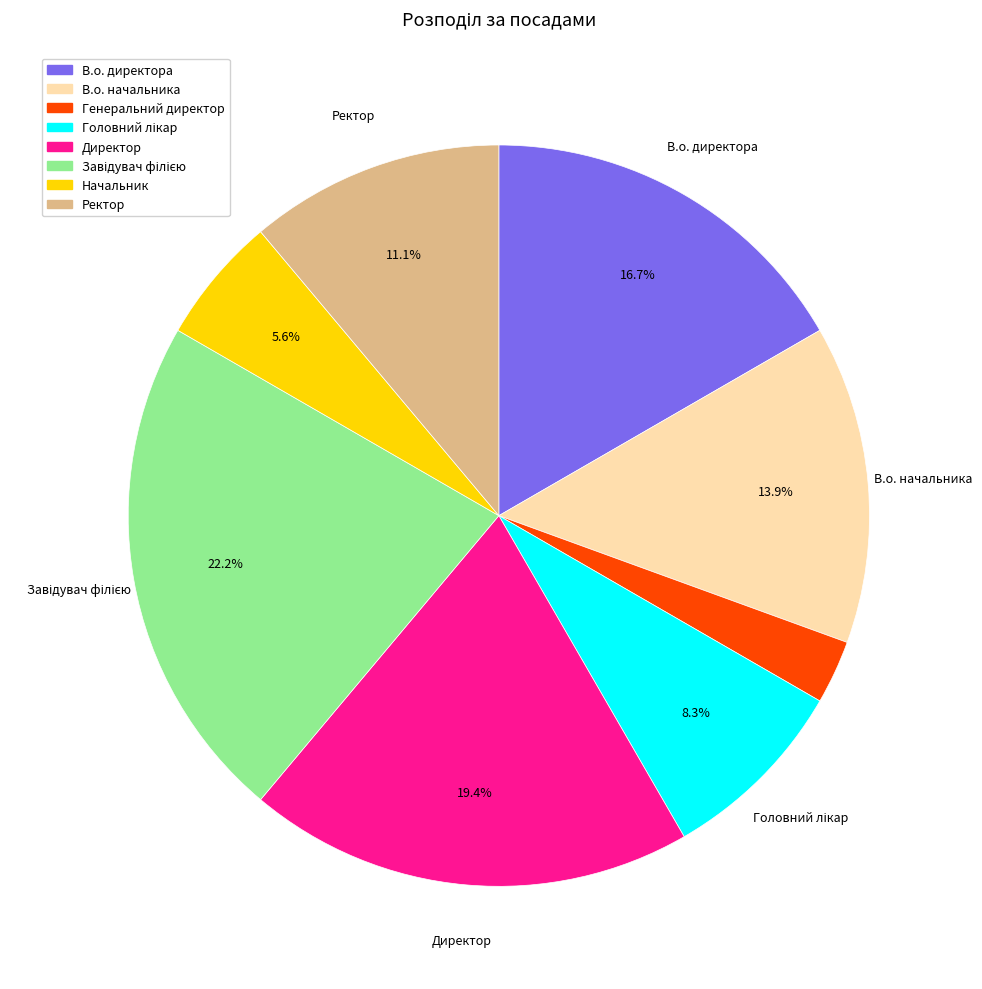

Combined, what portion of the pie is Ректор and В.о. директора?

27.8%